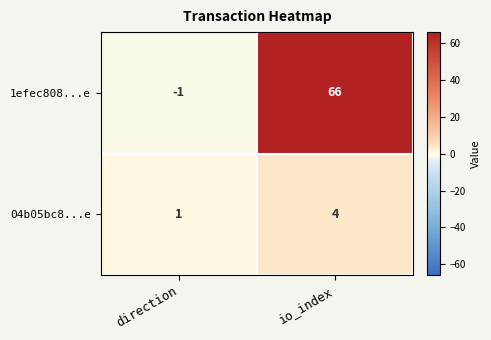

What is the difference between the 1efec808...e values at direction and io_index?

67